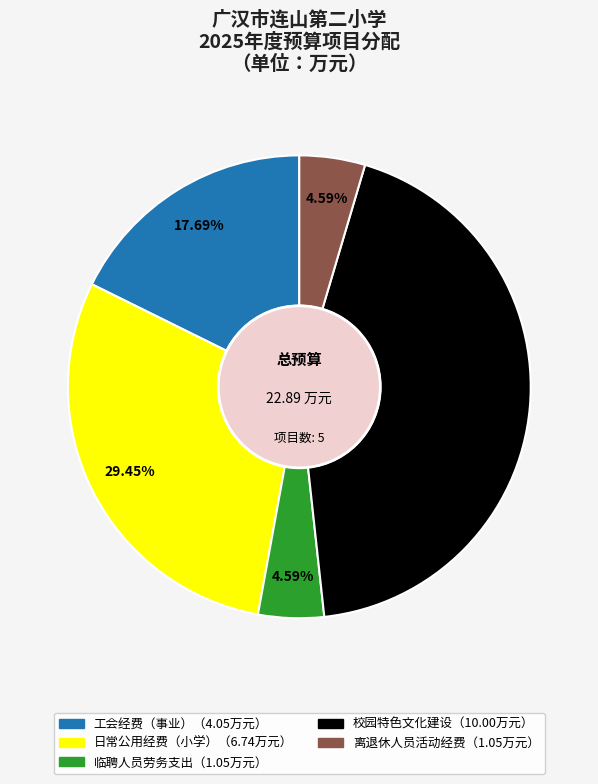

To the nearest percent, what is the average slice percentage?

20%